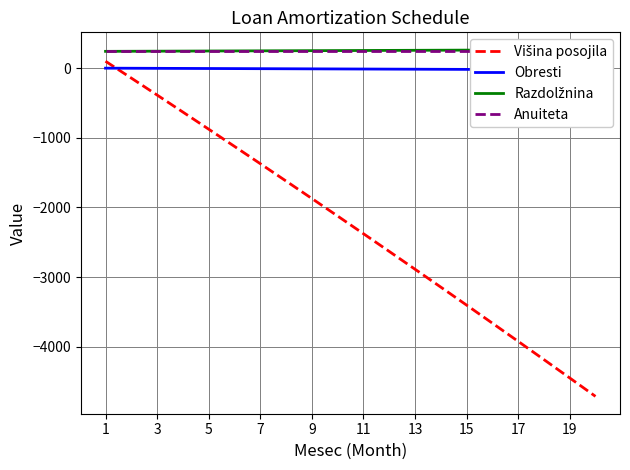

Read the Anuiteta value at 11.

242.7